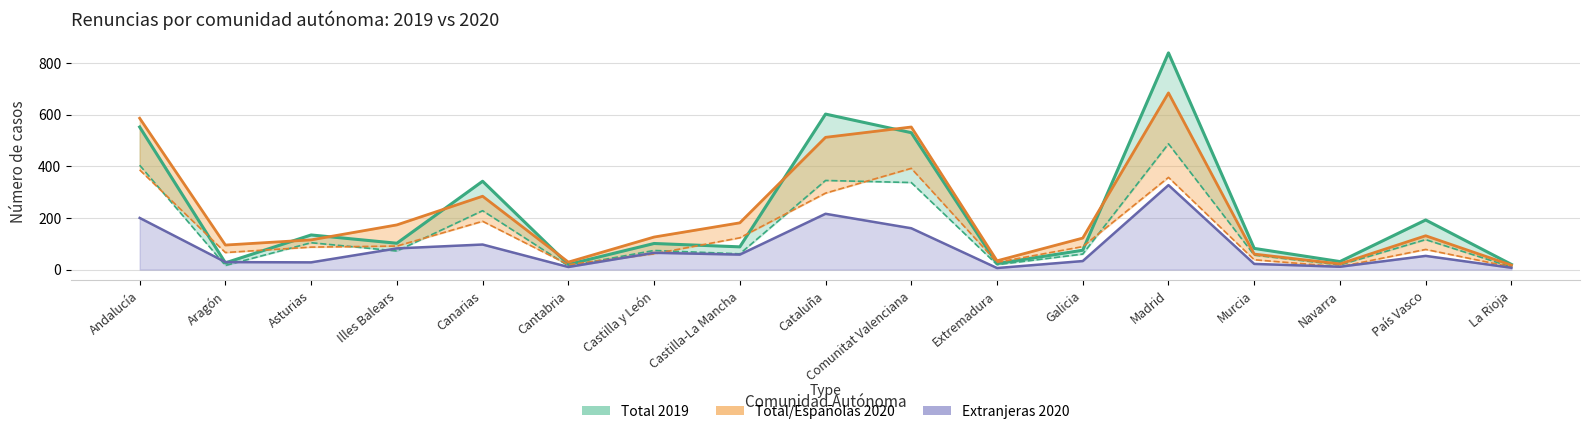

What is the label of the 9th point from the right?

Cataluña